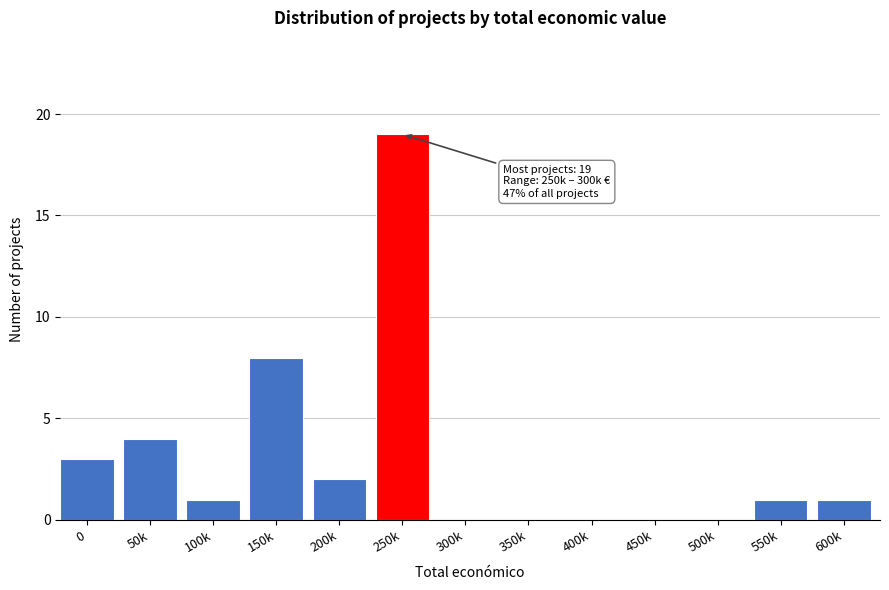

Reading right to left, list all the values displayed in this chart.

600k=1	550k=1	500k=0	450k=0	400k=0	350k=0	300k=0	250k=19	200k=2	150k=8	100k=1	50k=4	0=3